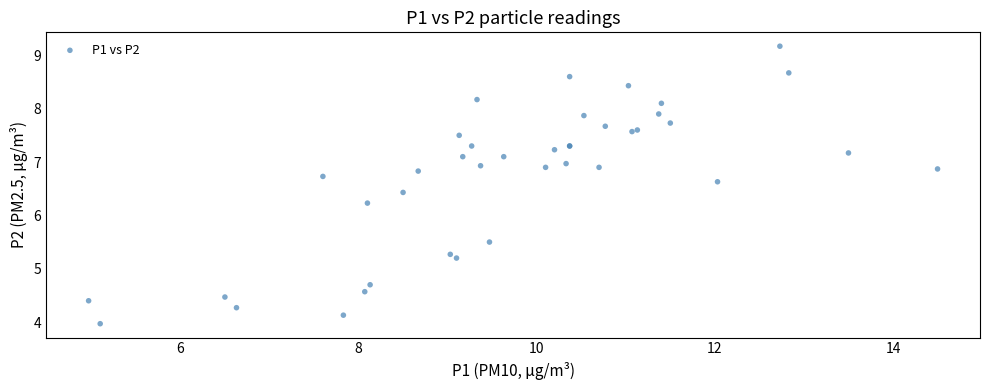

What Y value in the scatter plot is closest to 6?

6.2